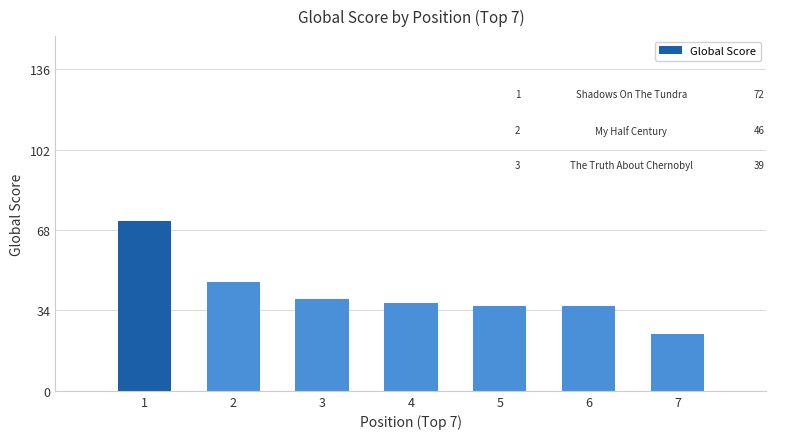

How many distinct data groups are displayed?

1